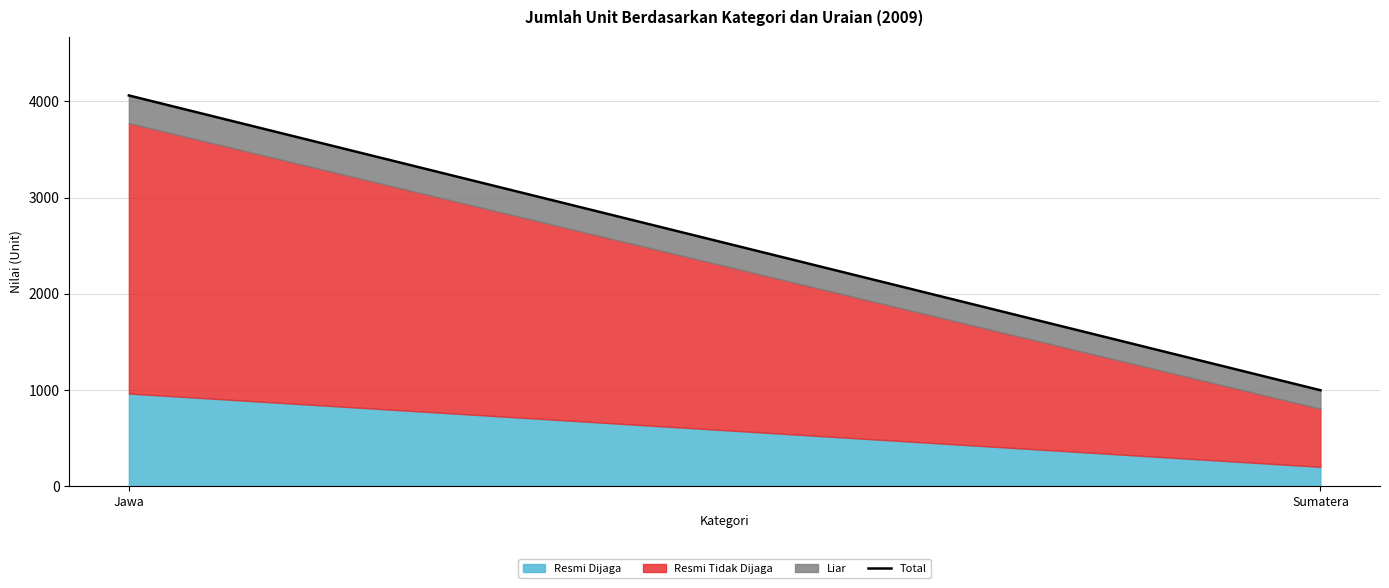

The value at Jawa is 2503. True or false?

False